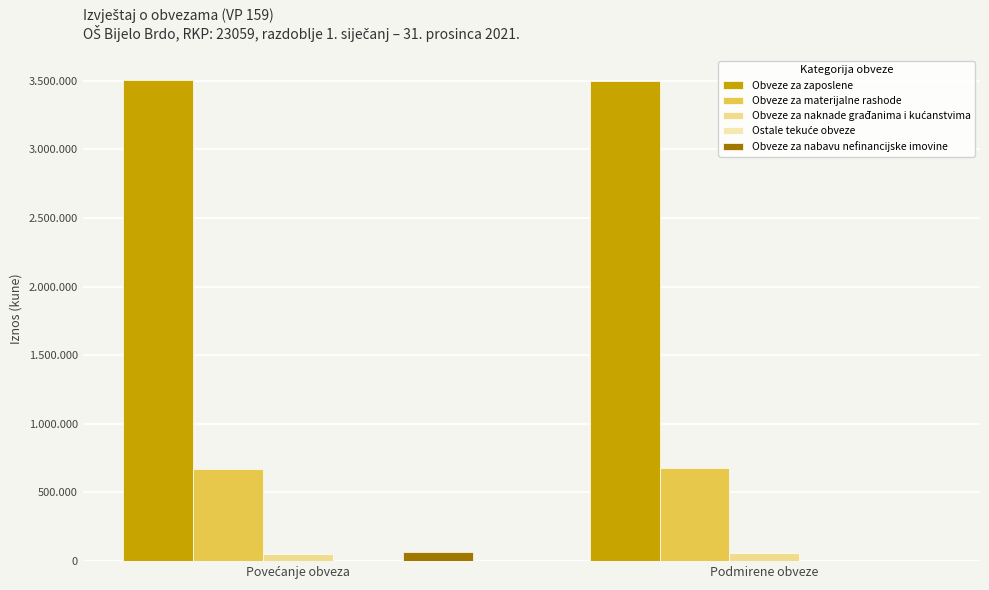

What is the sum of all Obveze za nabavu nefinancijske imovine values?

65333